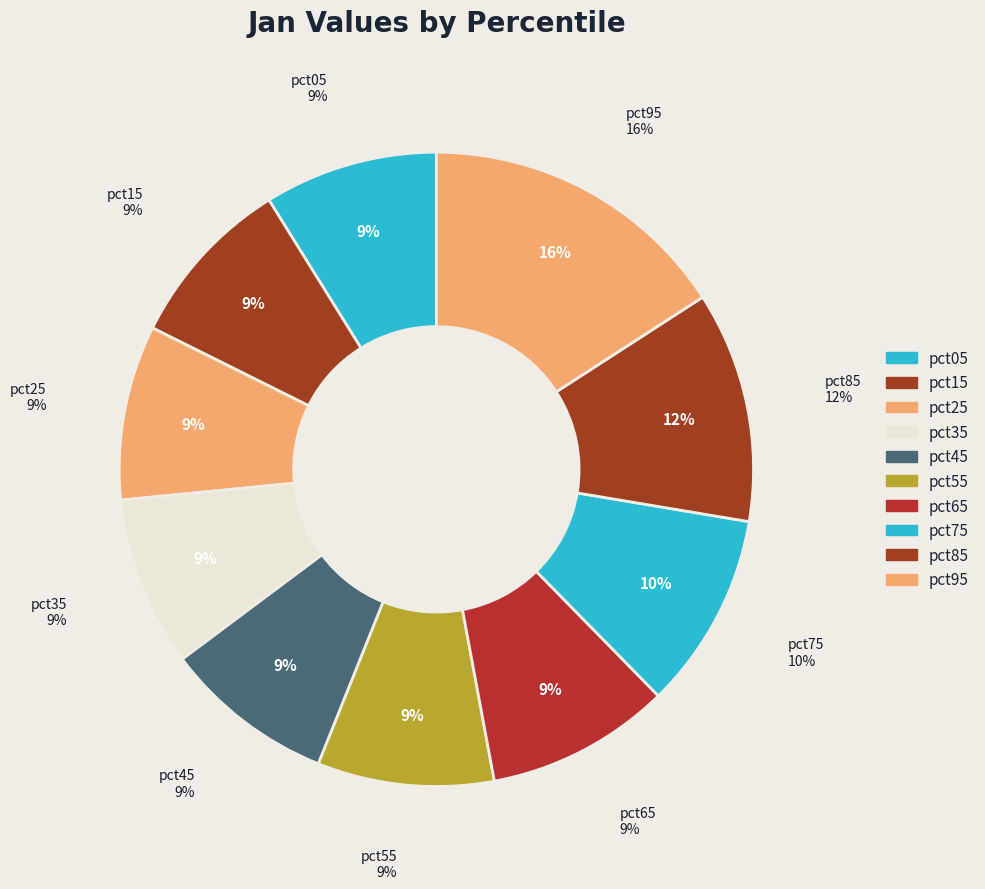

To the nearest percent, what is the combined percentage of pct15 and pct35?

17%